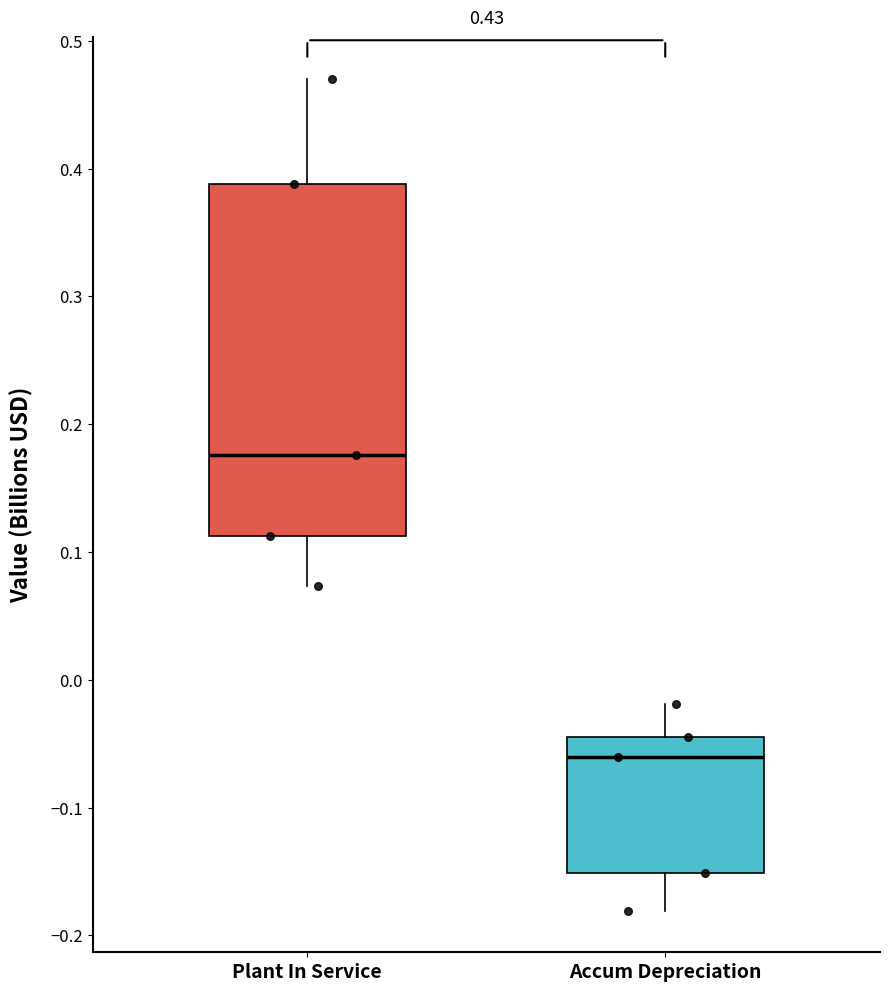

Which box is the tallest, from its lower edge to its upper edge?

Plant In Service